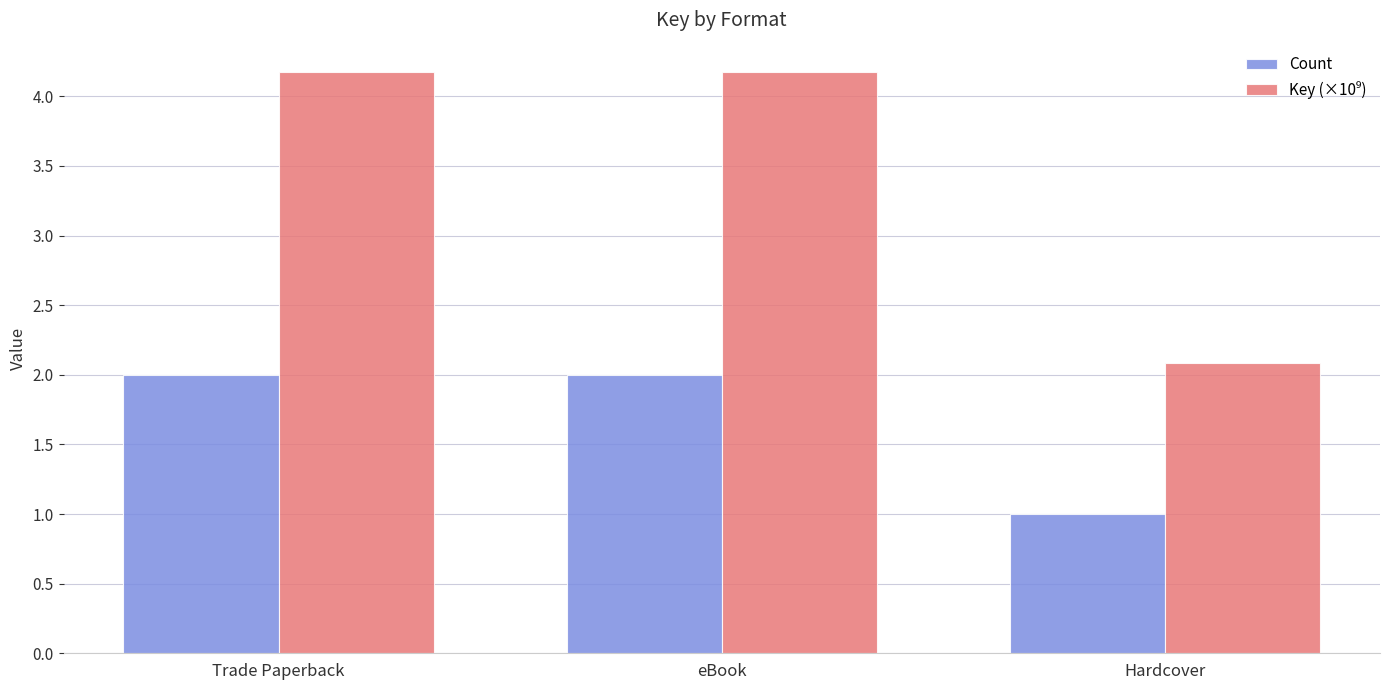

The value of Count at Trade Paperback is 2.6. True or false?

False